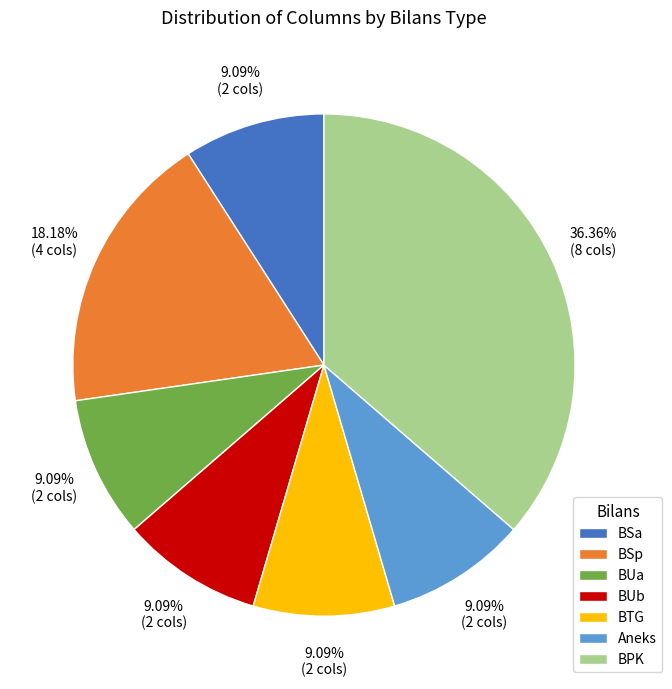

What percentage is the BPK slice, to the nearest percent?

36%